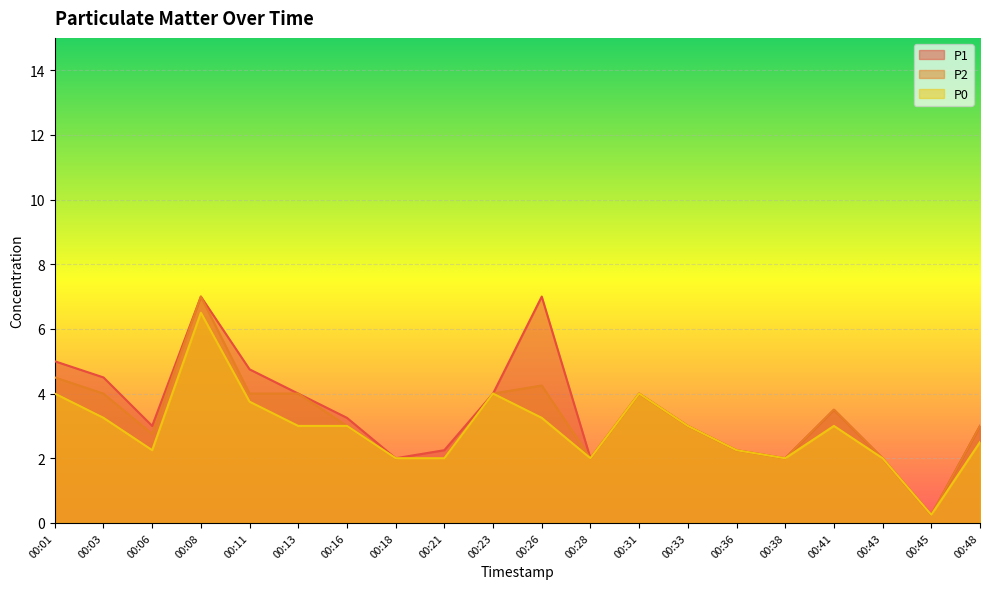

Reading right to left, what are all the values shown in this chart?

P1: 3.0	0.2	2.0	3.5	2.0	2.2	3.0	4.0	2.0	7.0	4.0	2.2	2.0	3.2	4.0	4.8	7.0	3.0	4.5	5.0
P2: 3.0	0.2	2.0	3.5	2.0	2.2	3.0	4.0	2.0	4.2	4.0	2.0	2.0	3.0	4.0	4.0	7.0	2.8	4.0	4.5
P0: 2.5	0.2	2.0	3.0	2.0	2.2	3.0	4.0	2.0	3.2	4.0	2.0	2.0	3.0	3.0	3.8	6.5	2.2	3.2	4.0